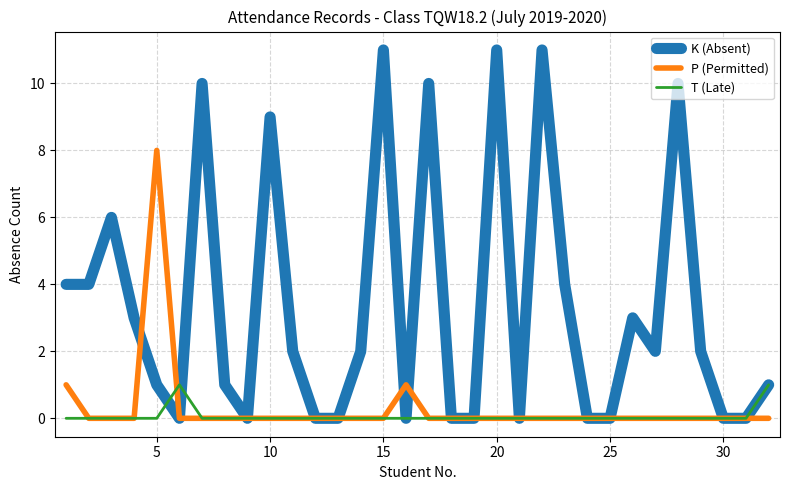

Which series has the largest range (max minus min)?

K (Absent)